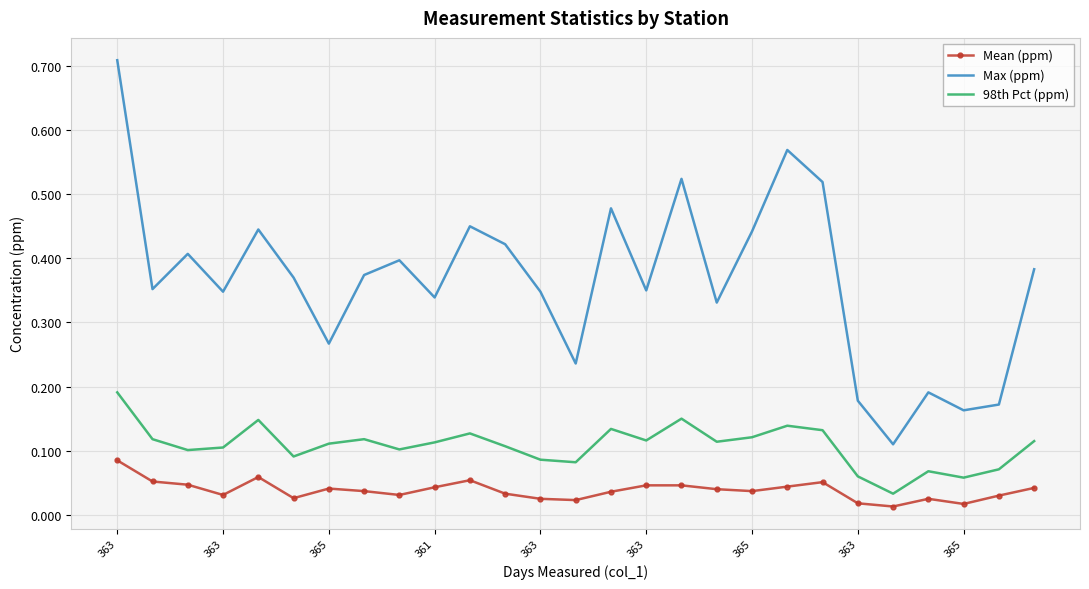

Which series has the largest total across all categories?

Max (ppm)